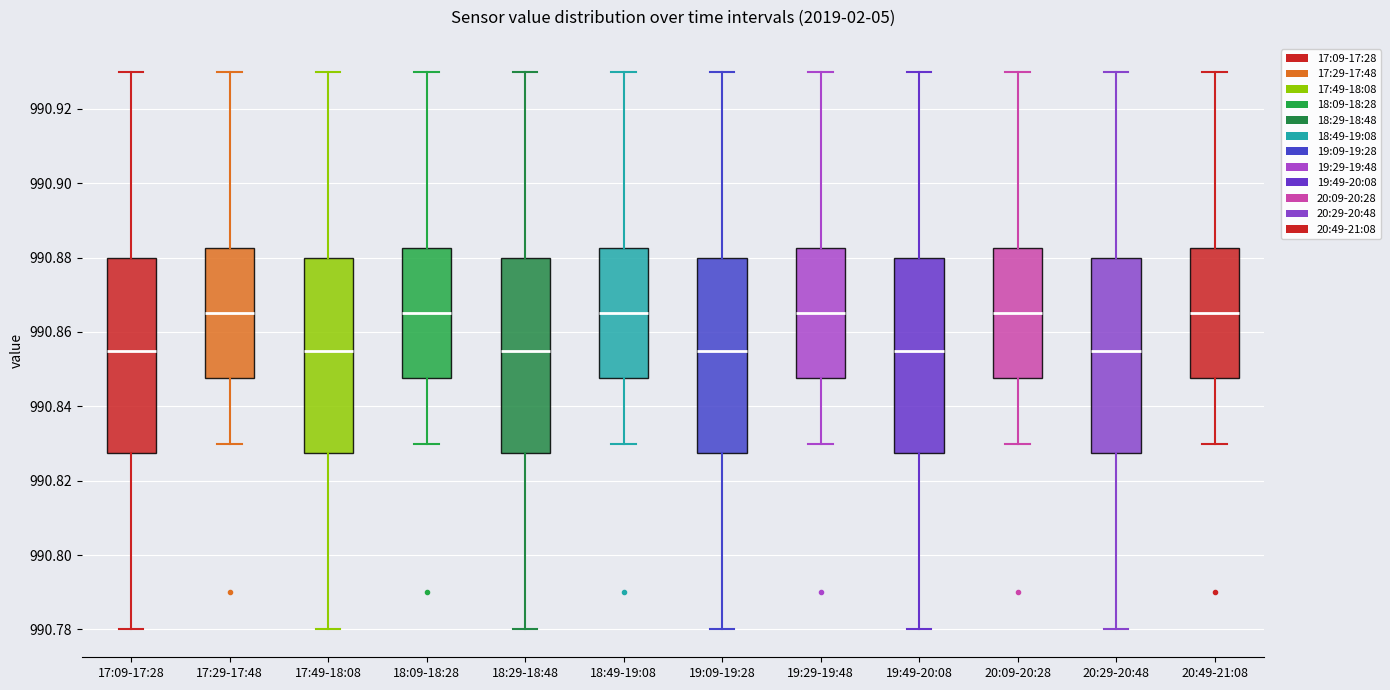

Where is the upper edge of the box for 17:49-18:08 on the y-axis? The values are not printed on the chart, so give them approximately, as read against the axis.

990.880